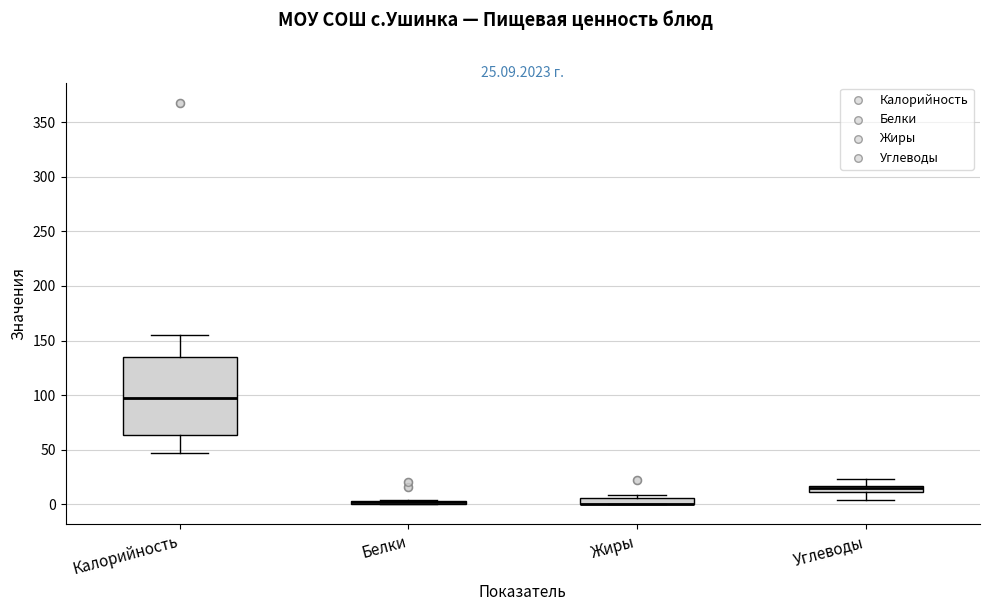

Comparing the boxes themselves (not the whiskers), which one is the tallest?

Калорийность